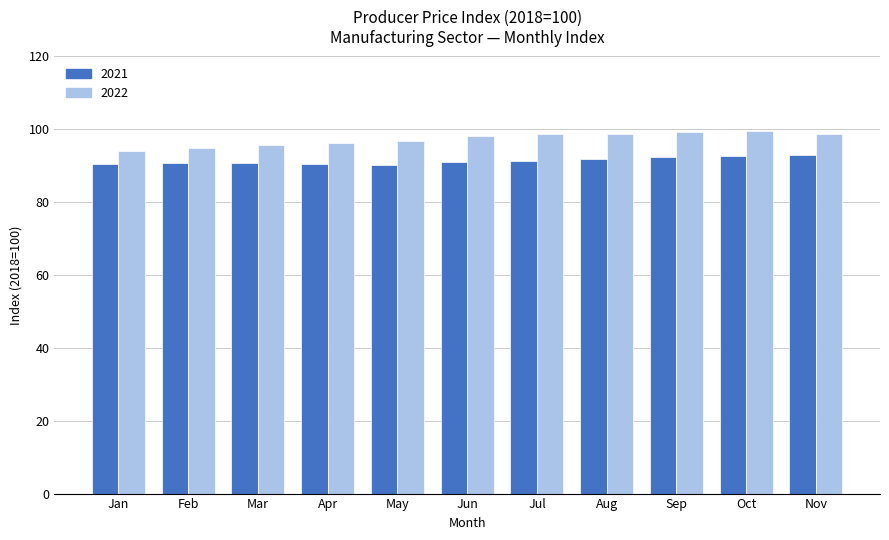

Does the chart contain any negative values?

No